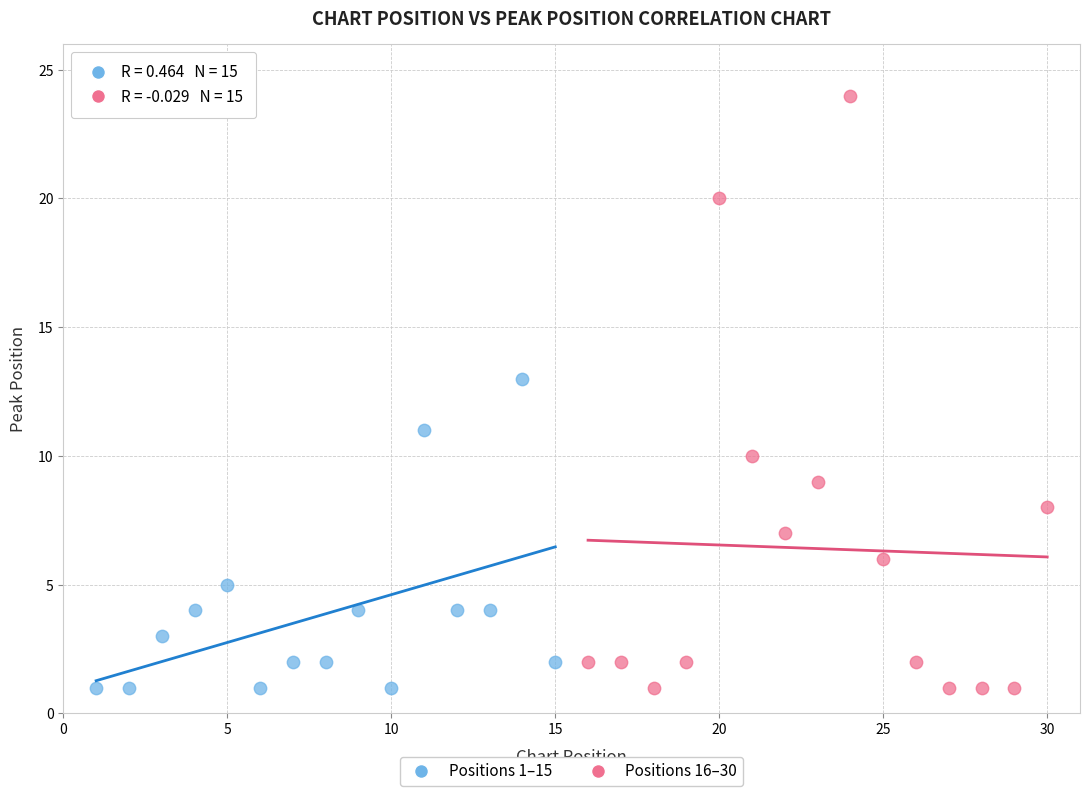

Which series contains the highest Y value?

Positions 16–30